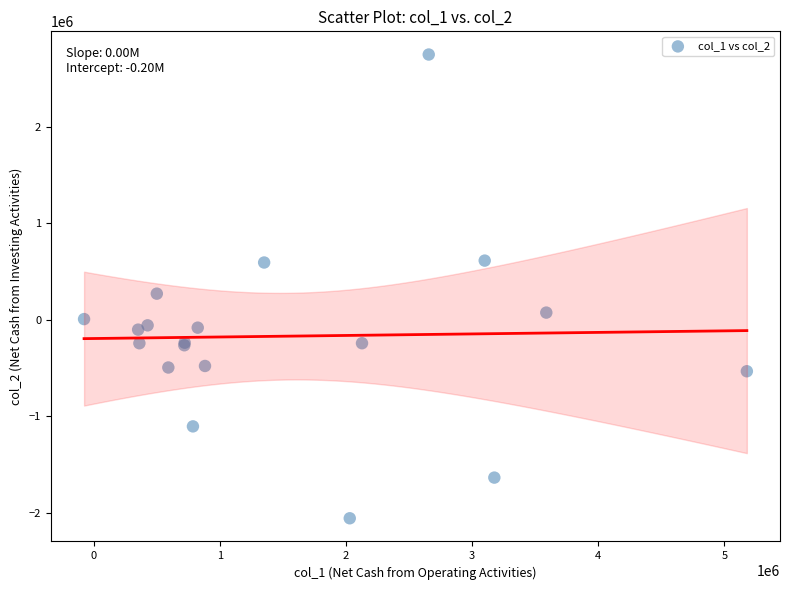

What Y value in the scatter plot is closest to 344913?

269726